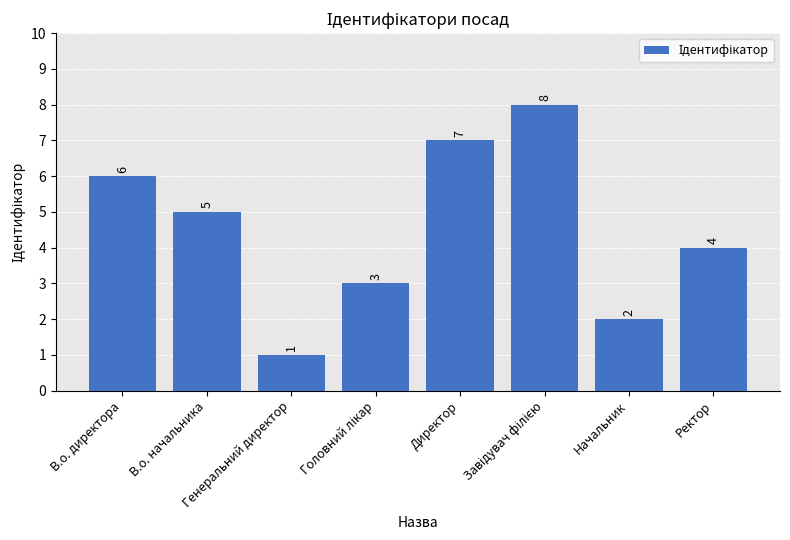

How many categories are shown in the chart?

8